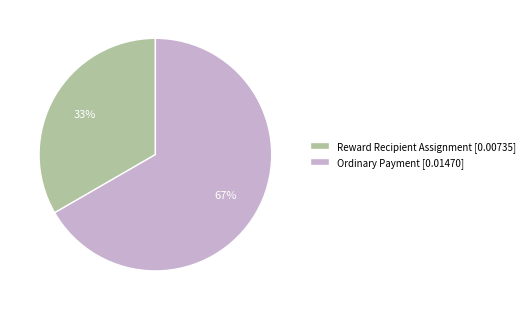

What percentage is the Reward Recipient Assignment slice, to the nearest percent?

33%